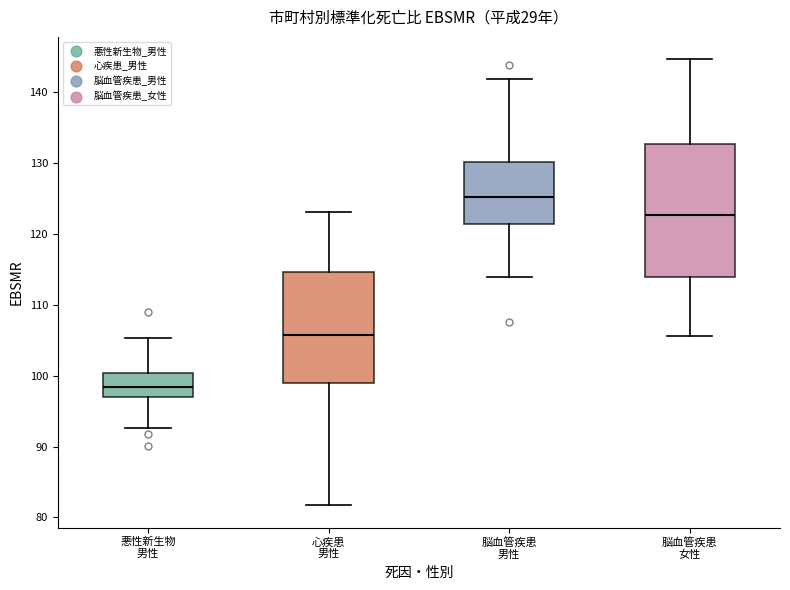

Reading left to right, read every box against the y-axis: the position of its median line, the range the box covers, and the ends of its whiskers. The values are not printed on the chart, so give them approximately, as read against the axis.

悪性新生物 男性: median 98, box 97 to 100, whiskers 93 to 105
心疾患 男性: median 106, box 99 to 115, whiskers 82 to 123
脳血管疾患 男性: median 125, box 121 to 130, whiskers 114 to 142
脳血管疾患 女性: median 123, box 114 to 133, whiskers 106 to 145